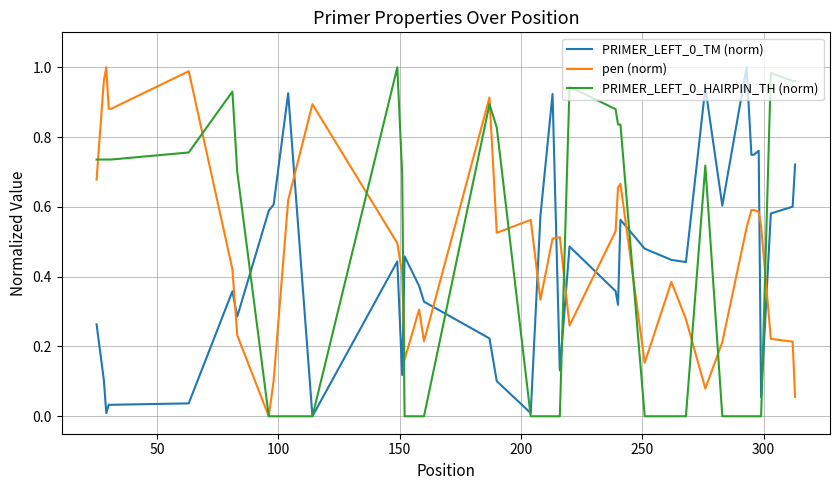

Which series has the largest total across all categories?

pen (norm)